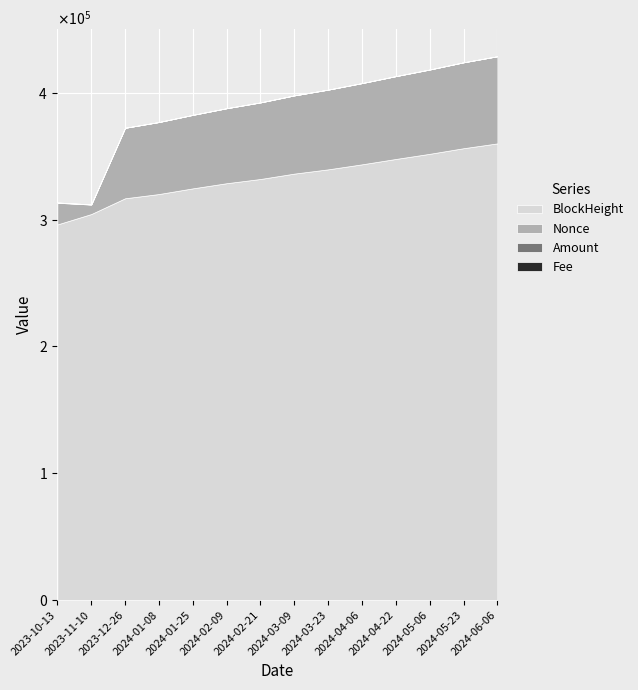

Is it true that Fee equals 0.0 at 2024-01-08?

True